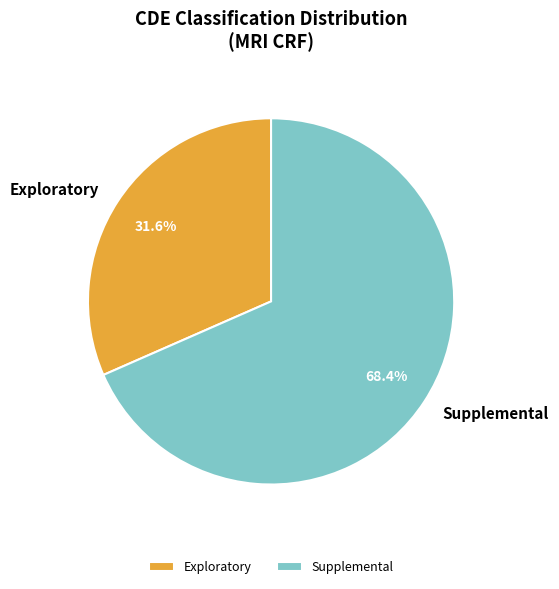

Combined, what portion of the pie is Exploratory and Supplemental?

100.0%